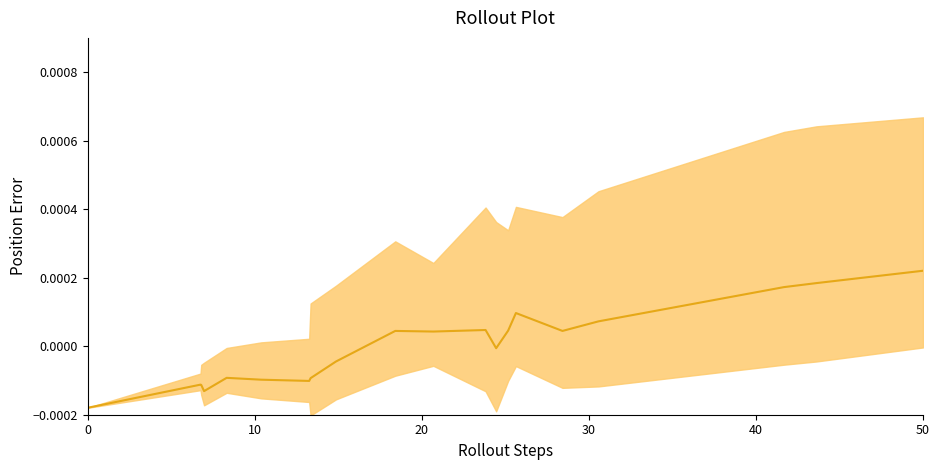

How many points are higher than both their immediate neighbors (excluding endpoints)?

5